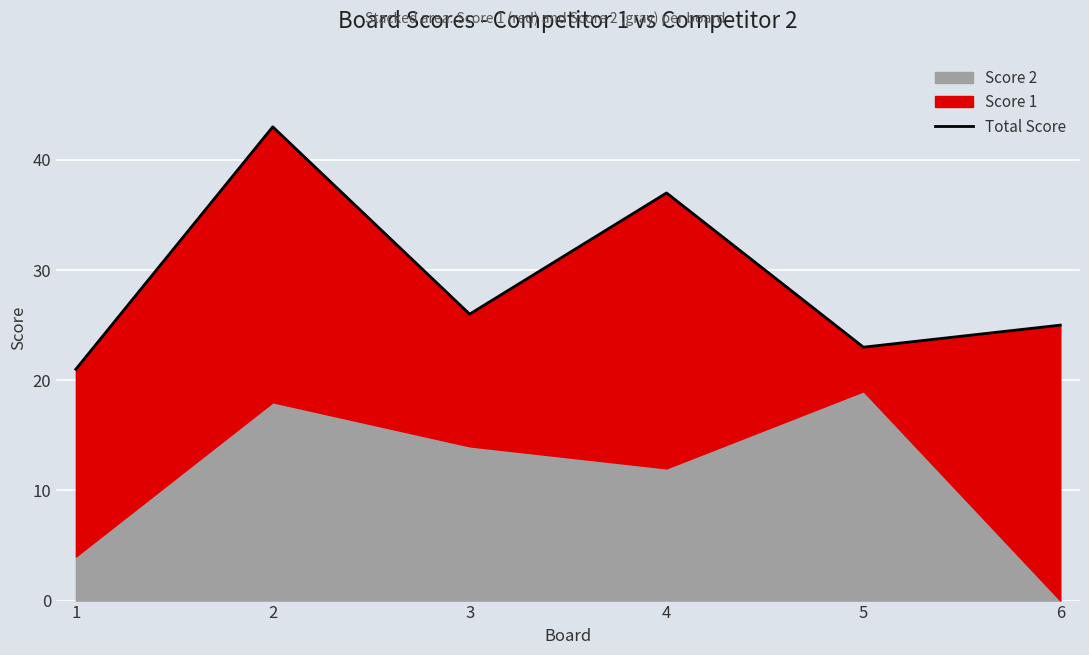

Reading left to right, extract all data points from this chart.

21	43	26	37	23	25